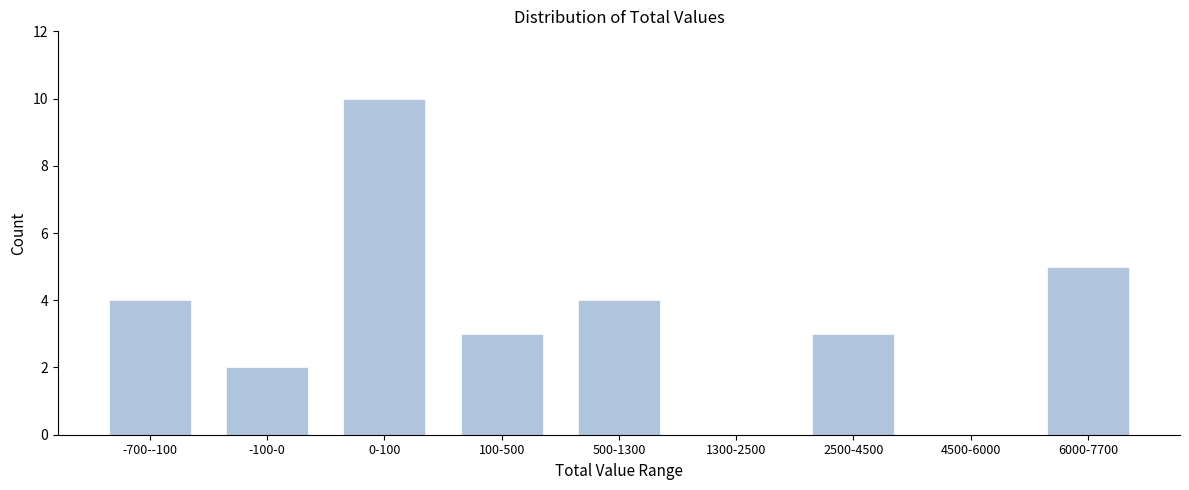

Reading left to right, list all the values displayed in this chart.

-700--100=4	-100-0=2	0-100=10	100-500=3	500-1300=4	1300-2500=0	2500-4500=3	4500-6000=0	6000-7700=5